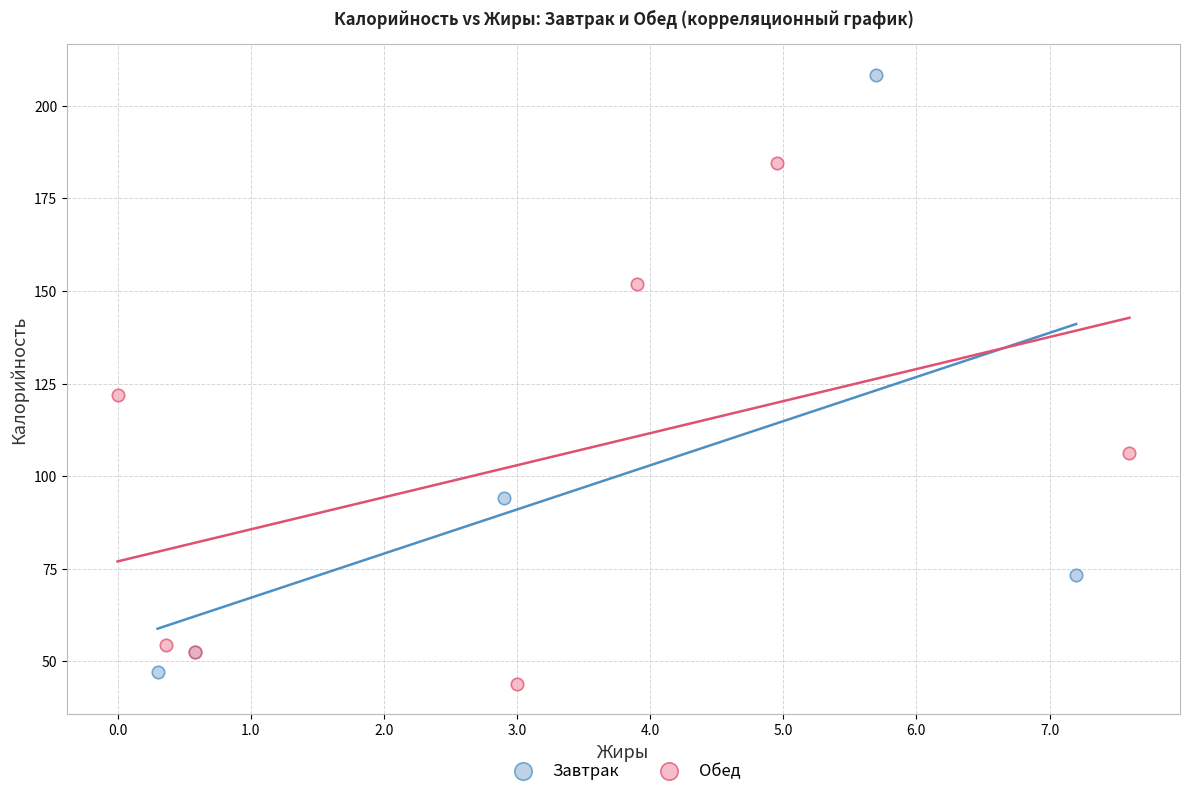

Which series contains the highest Y value?

Завтрак